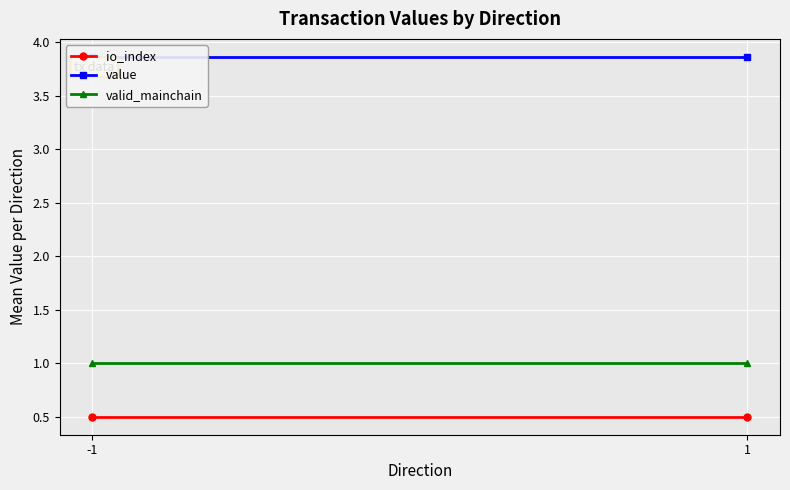

What is the difference between the highest and lowest values at -1?

3.4